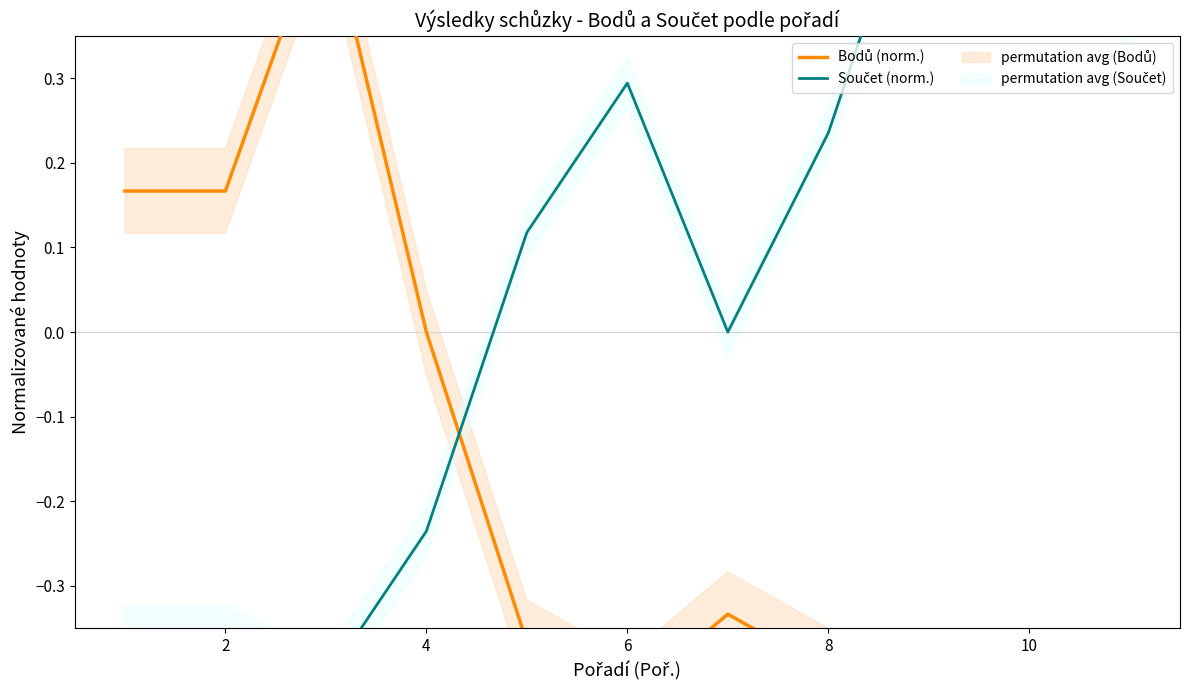

At how many categories does at least one series exceed 0?

9